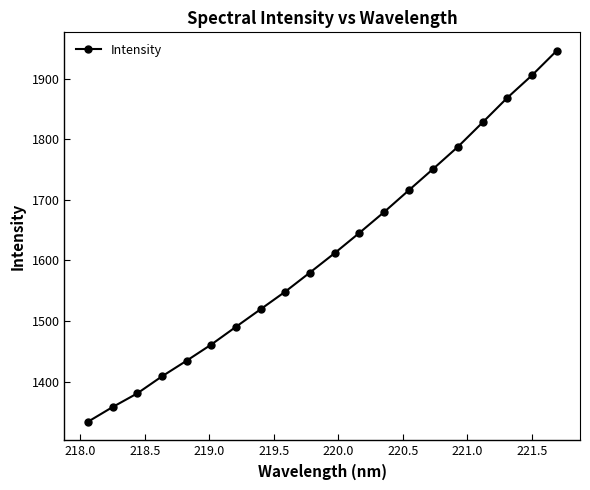

What is the minimum value shown in the chart?

1333.9